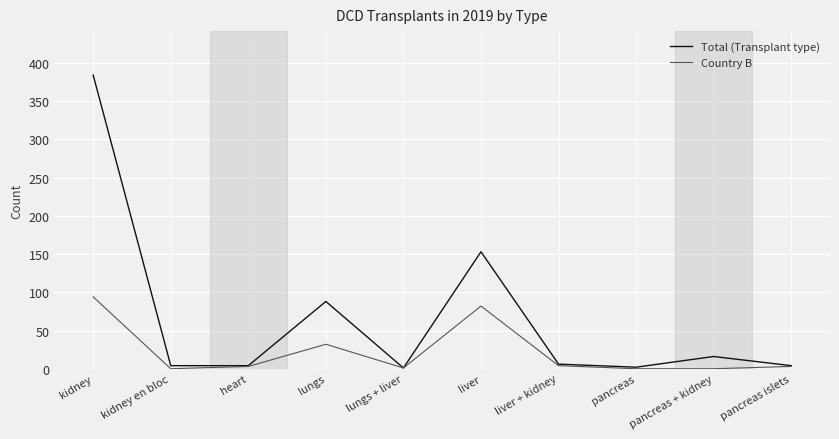

Where is Country B nearest to the value 47?

lungs